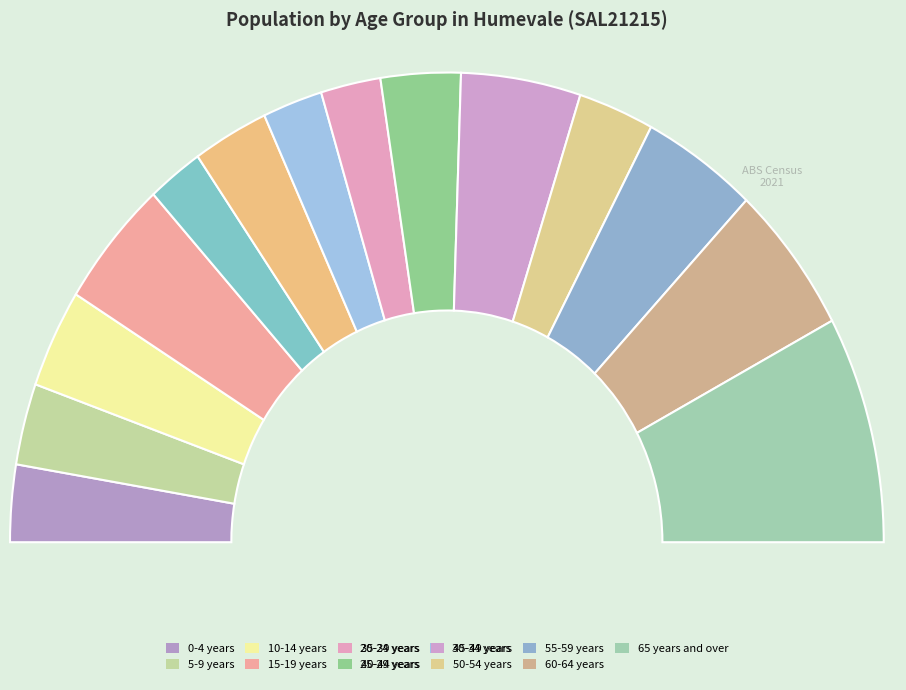

To the nearest percent, what portion does 25-29 years represent?

6%